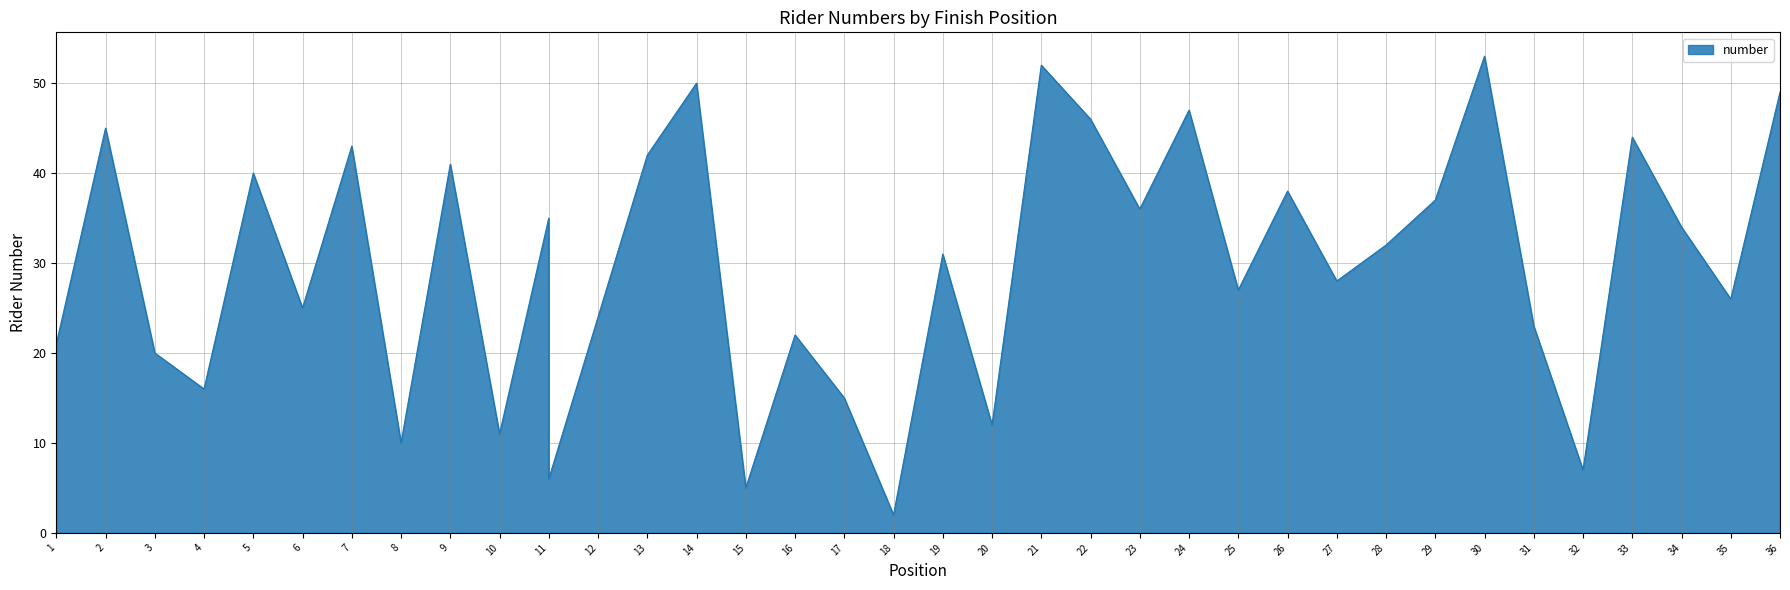

At which category does the data reach its first local peak?

2